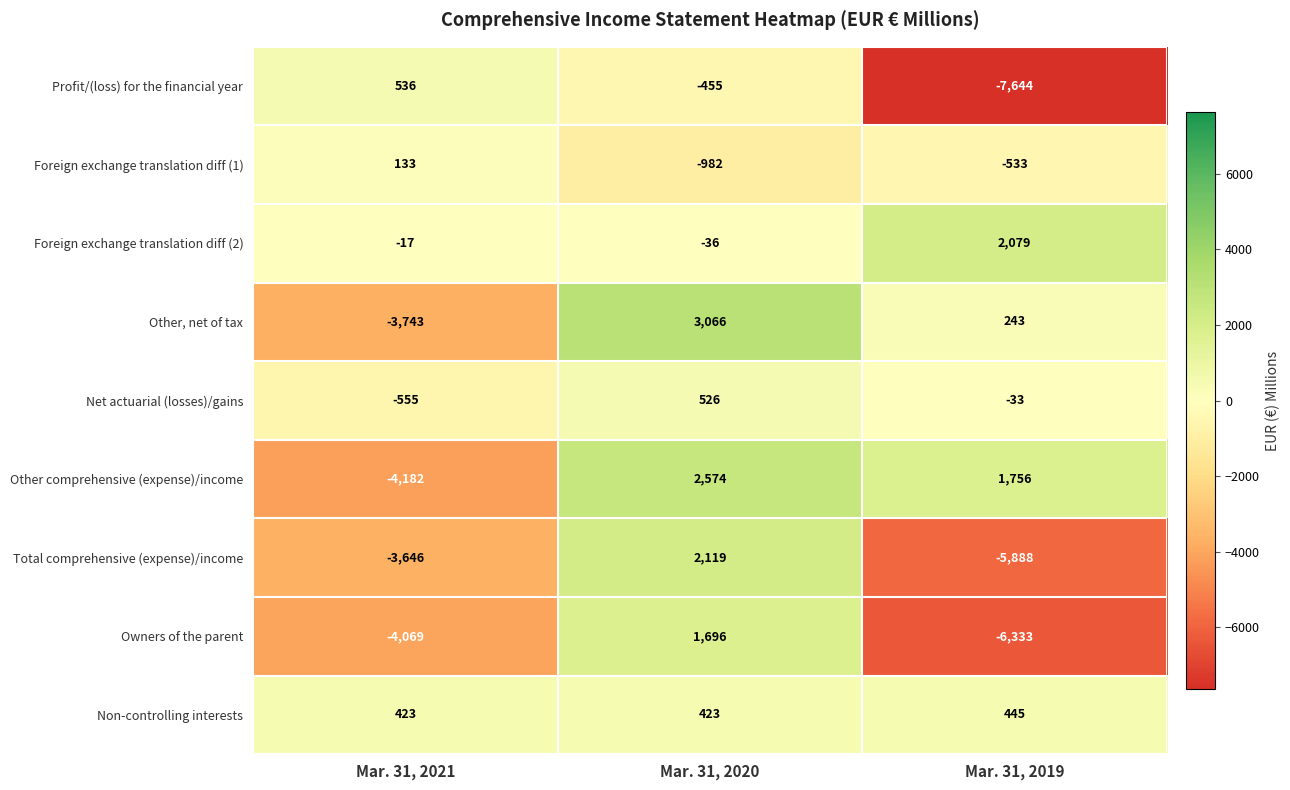

What is the difference between the maximum and minimum values in the Non-controlling interests series?

22